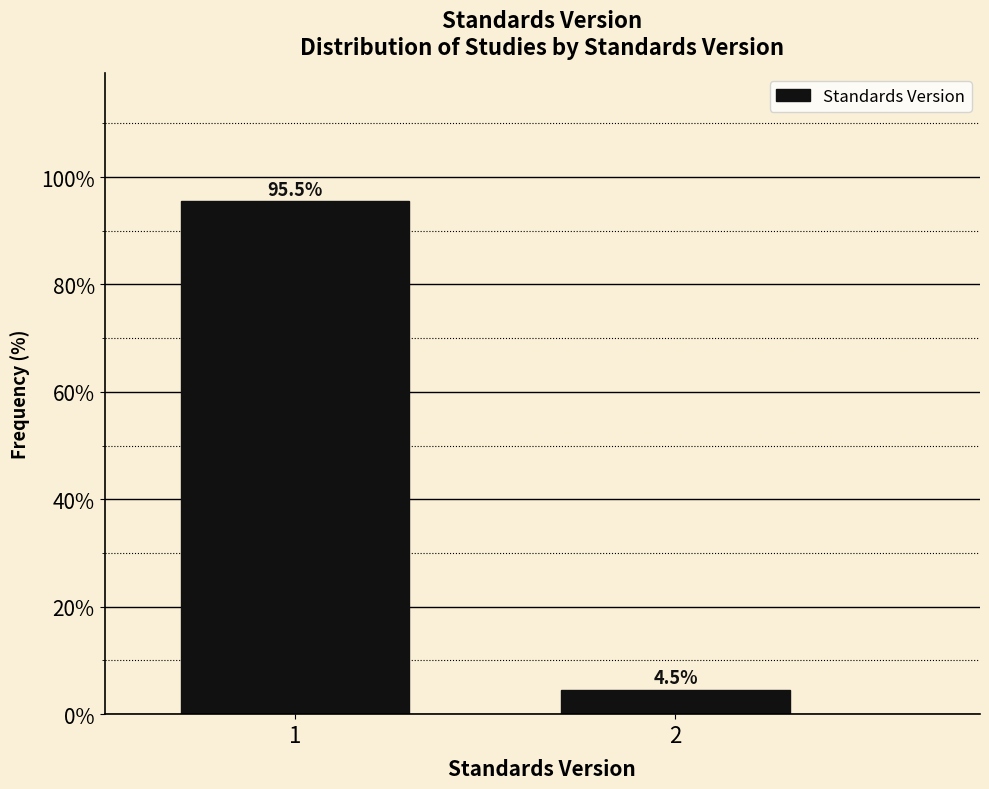

Reading left to right, list all the values displayed in this chart.

1=95.5	2=4.5